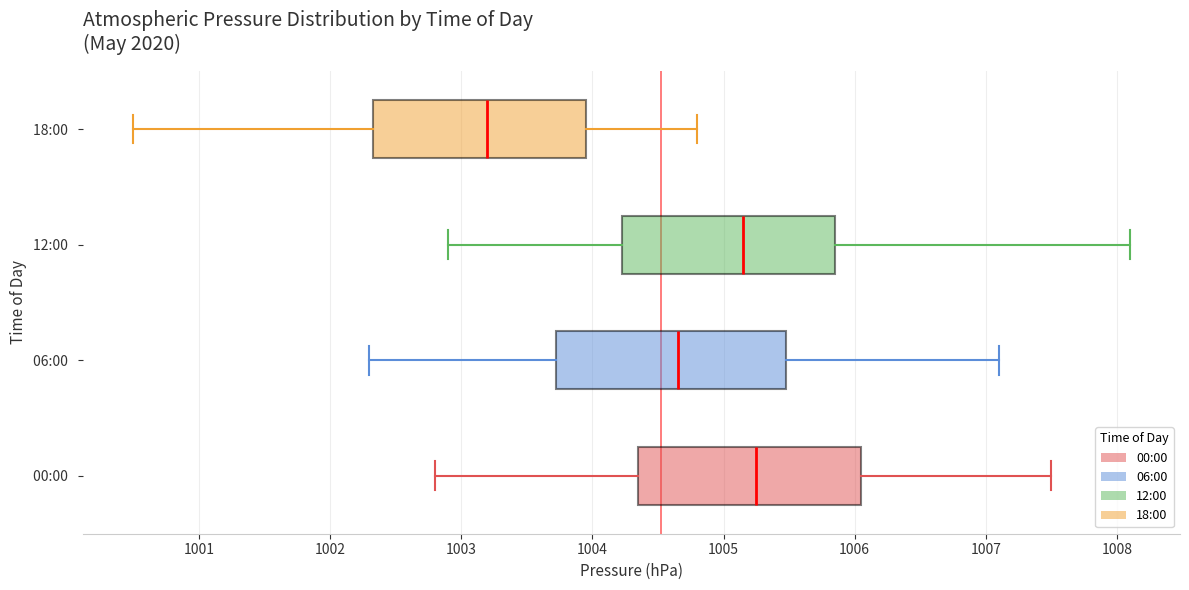

Reading bottom to top, transcribe this box plot: for each box, give where its median line is, the range the box spans, and where its two whiskers end, as read against the x-axis. The values are not printed on the chart, so give them approximately, as read against the axis.

00:00: median 1005.3, box 1004.4 to 1006.1, whiskers 1002.8 to 1007.5
06:00: median 1004.7, box 1003.7 to 1005.5, whiskers 1002.3 to 1007.1
12:00: median 1005.2, box 1004.2 to 1005.9, whiskers 1002.9 to 1008.1
18:00: median 1003.2, box 1002.3 to 1004.0, whiskers 1000.5 to 1004.8